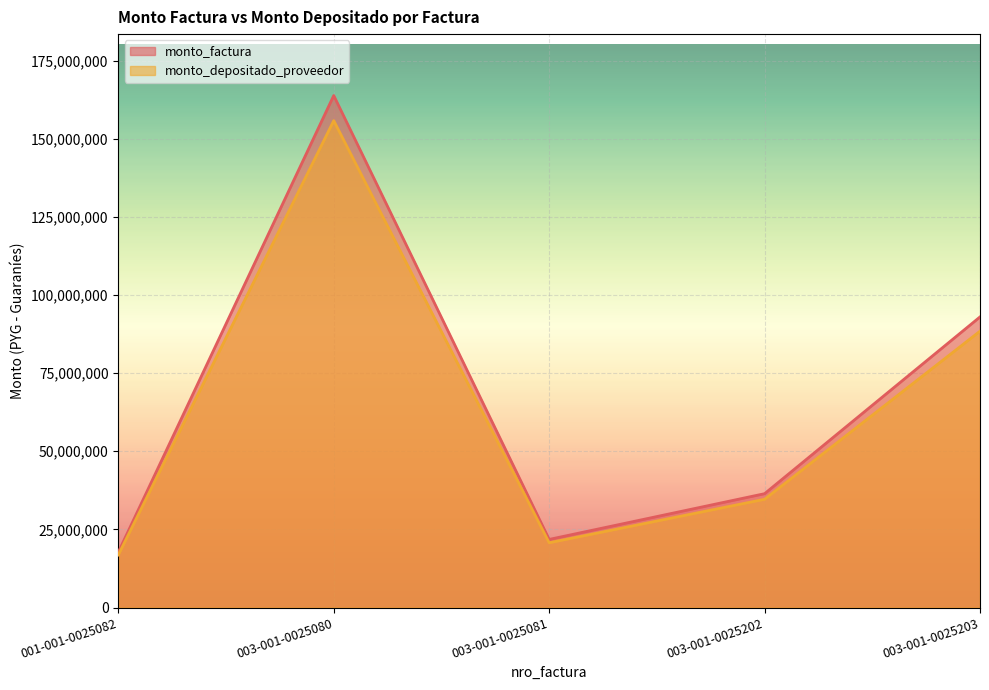

What is the label of the 4th point from the left?

003-001-0025202